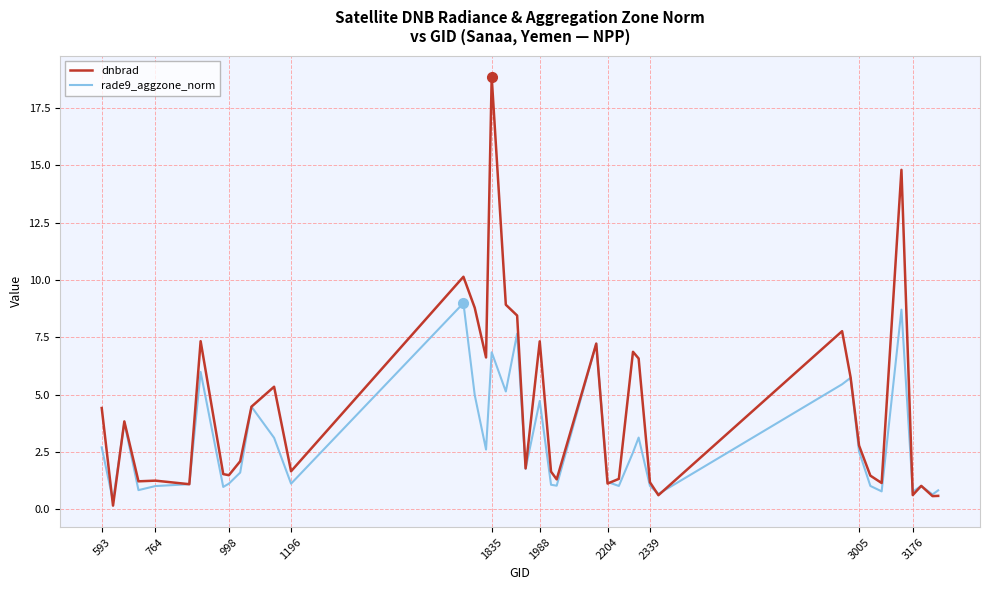

Which series has the widest spread of values?

dnbrad